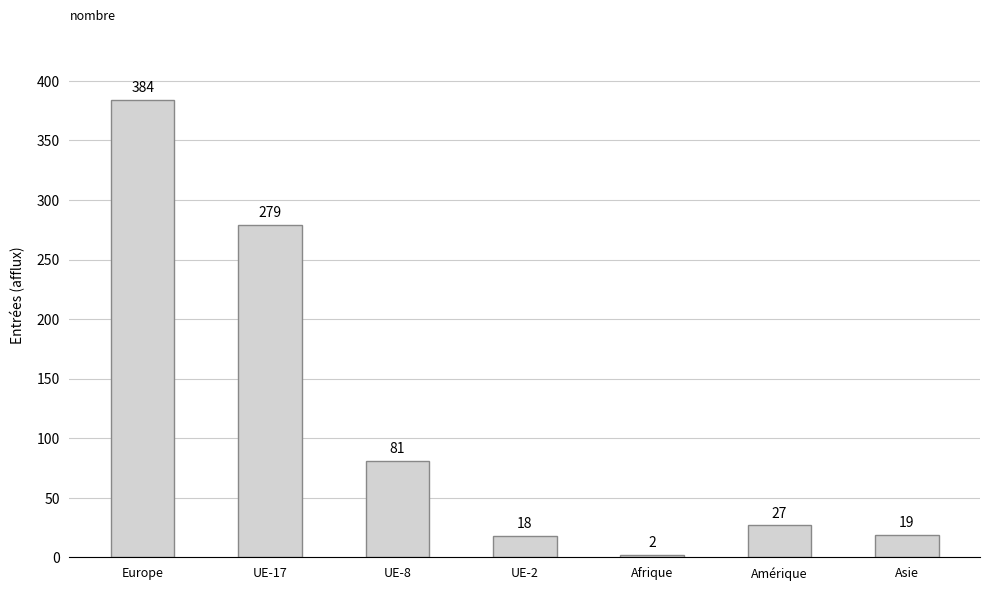

The chart shows a value of 47 at Amérique. True or false?

False